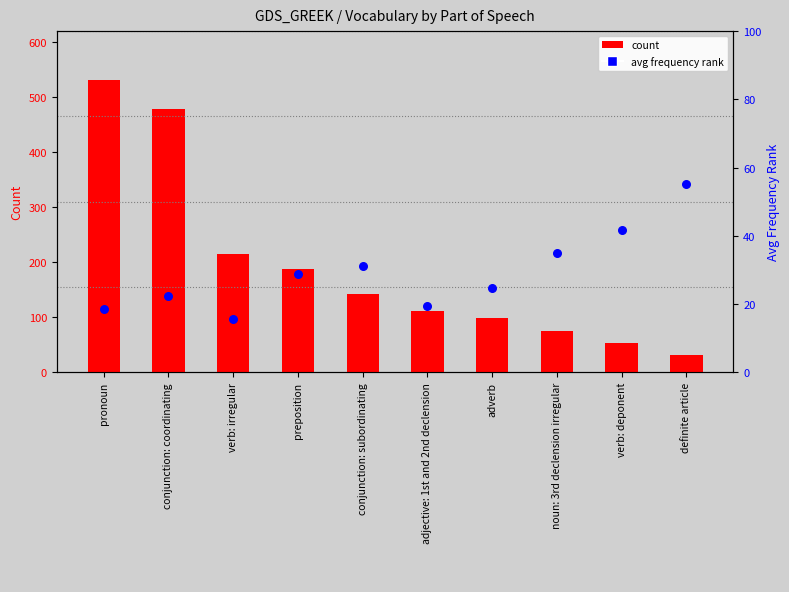

At which category is the sum across all series the highest?

pronoun